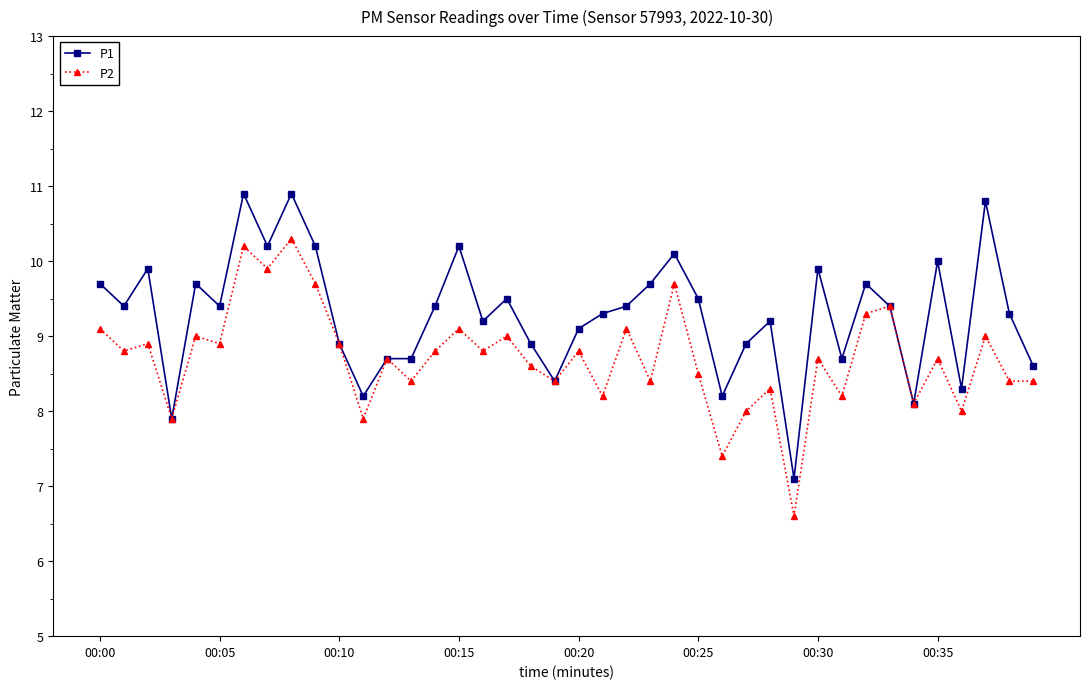

How many values in the P1 series exceed 9?

26